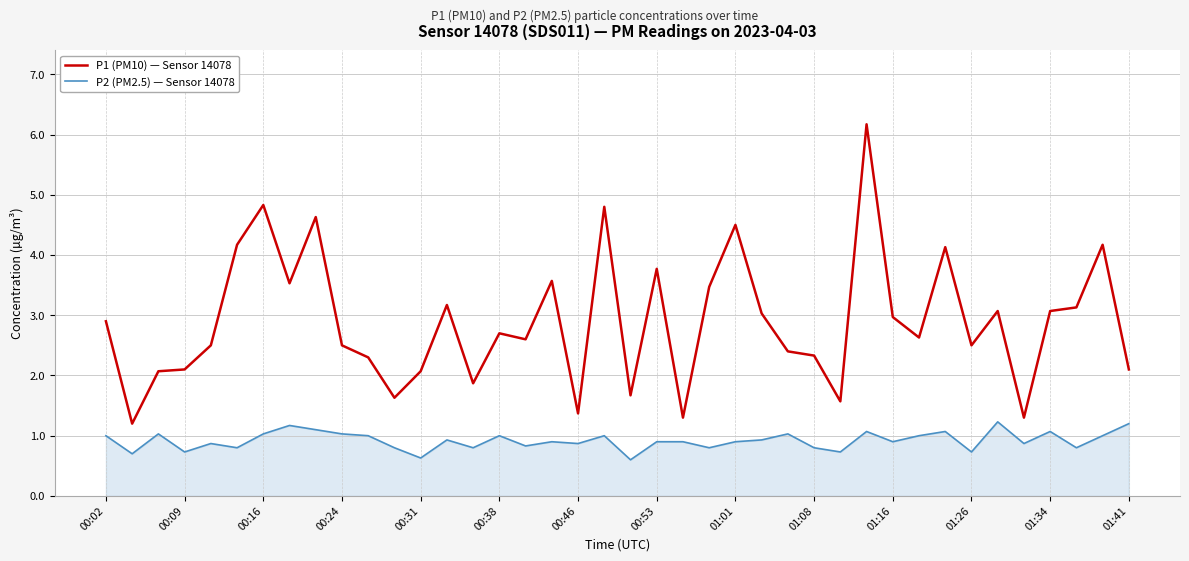

True or false: P1 (PM10) — Sensor 14078 and P2 (PM2.5) — Sensor 14078 cross at least once.

False